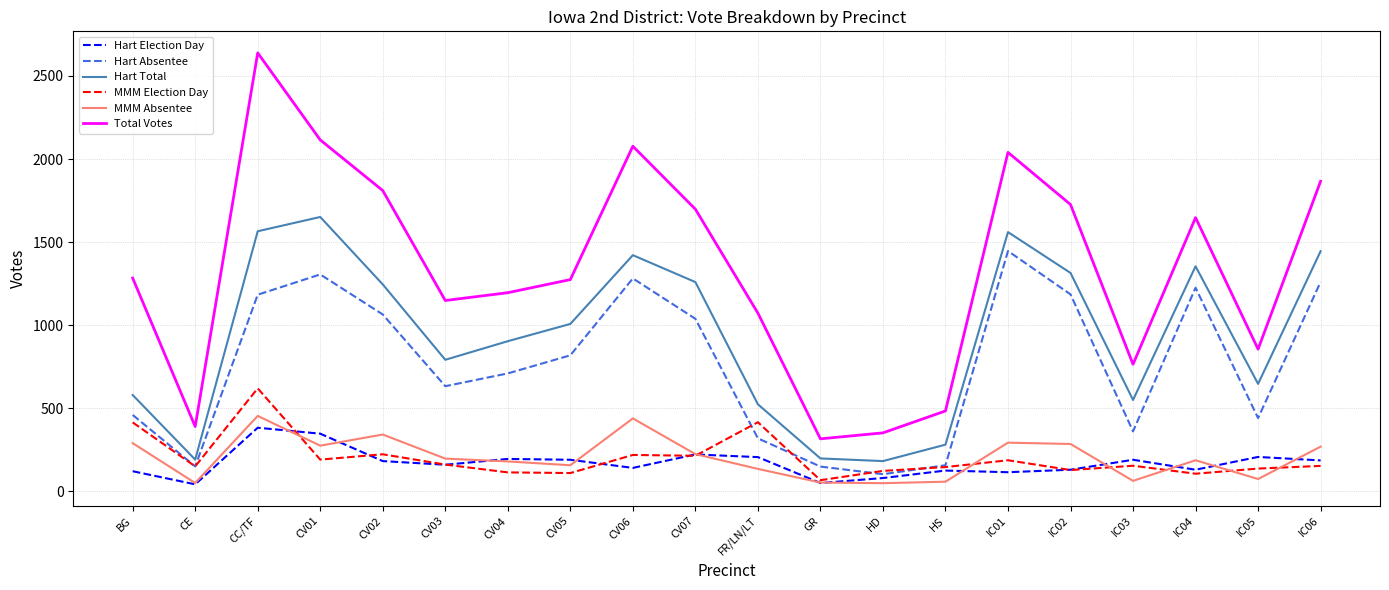

In MMM Absentee, how many points are lower than both neighbors (excluding endpoints)?

6